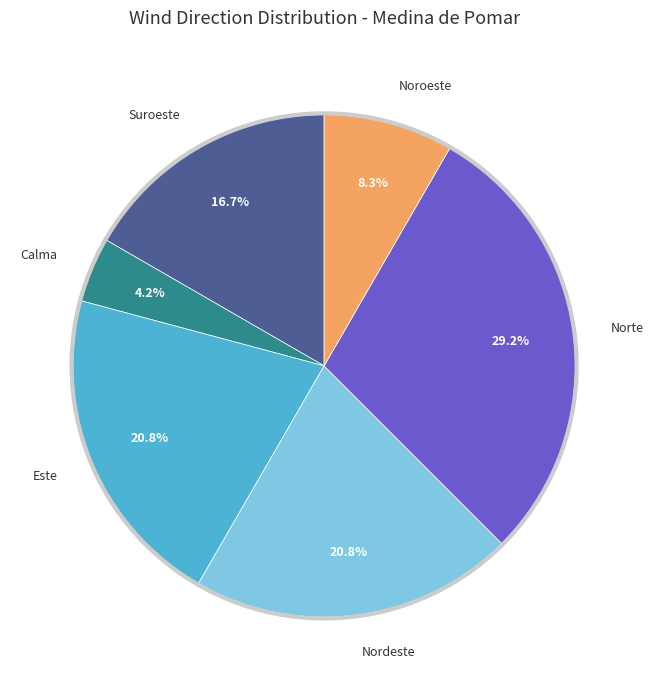

Count the number of slices in the pie.

6